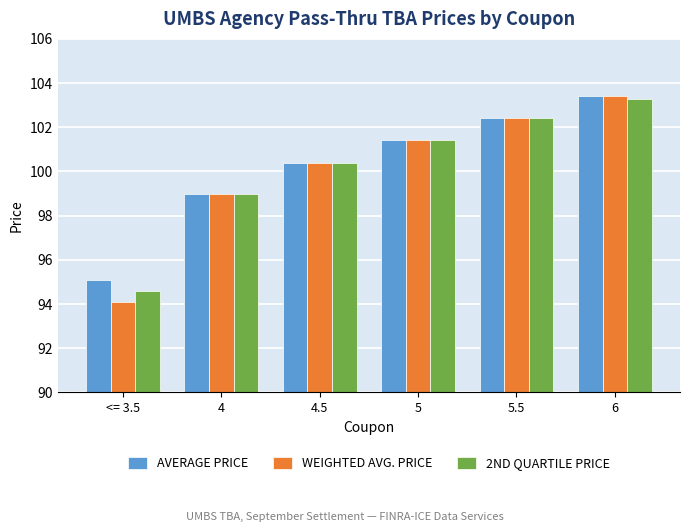

Where is WEIGHTED AVG. PRICE nearest to the value 98?

4